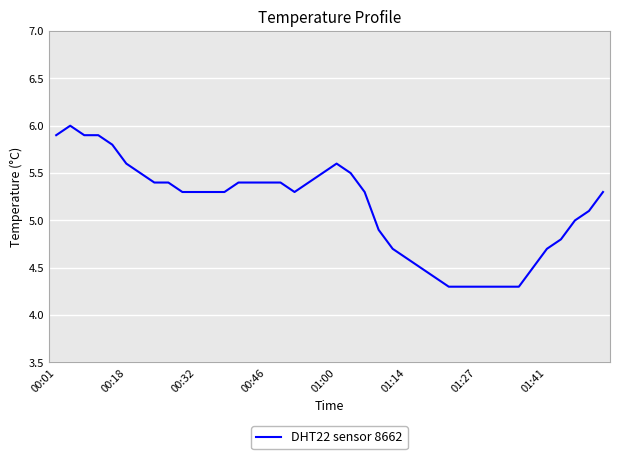

What is the sum of all values?

205.1